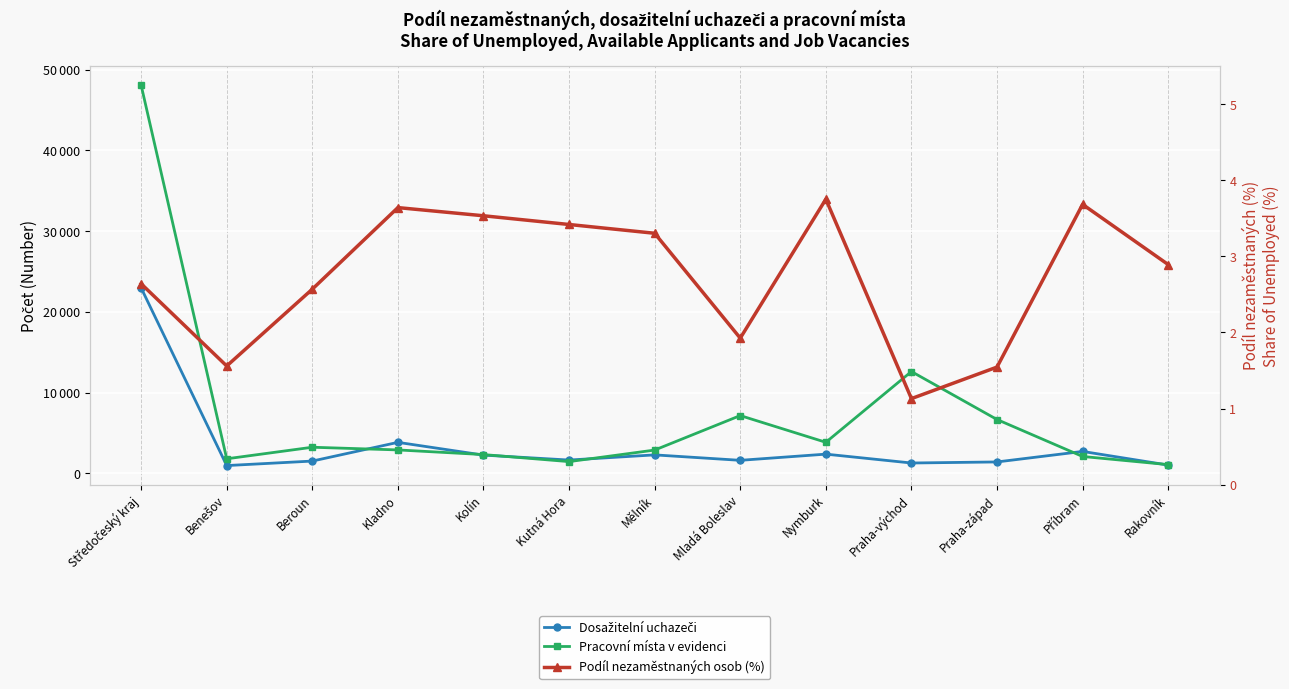

At which category does Dosažitelní uchazeči reach its first local valley?

Benešov